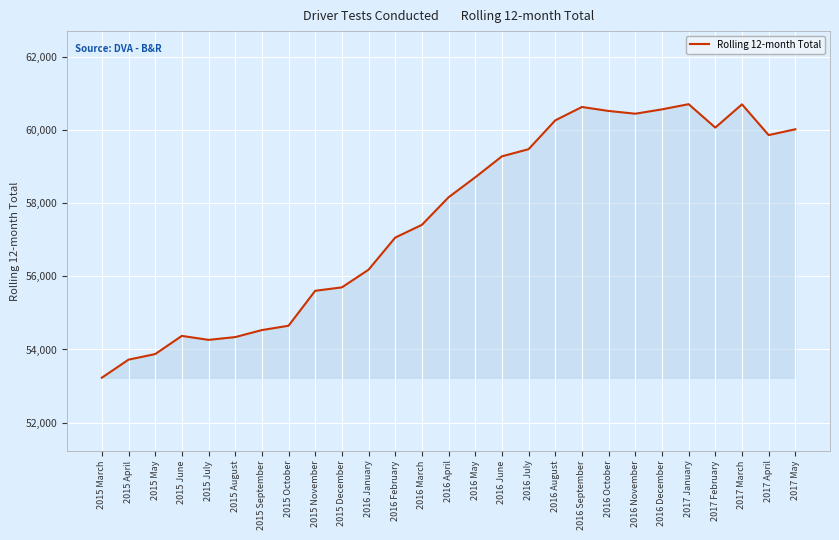

What is the difference between the values at 2016 February and 2017 April?

2806